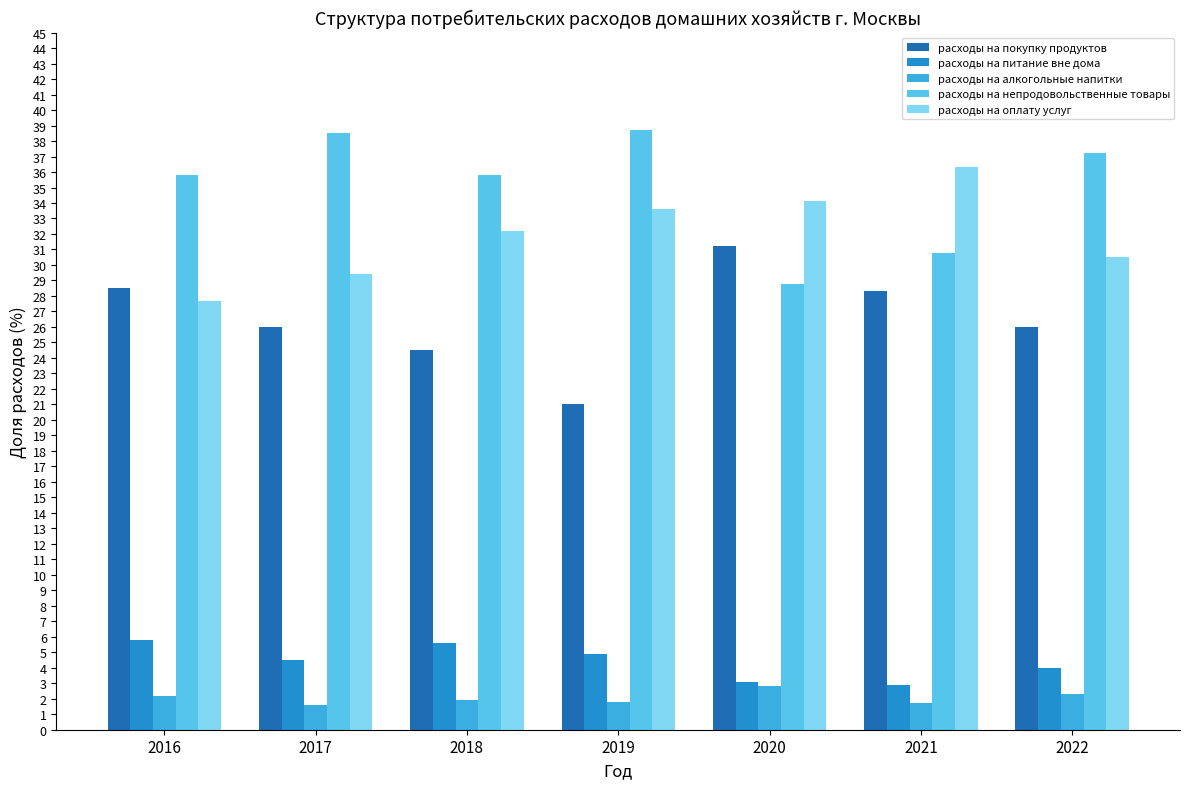

Is it true that расходы на оплату услуг equals 9.7 at 2018?

False